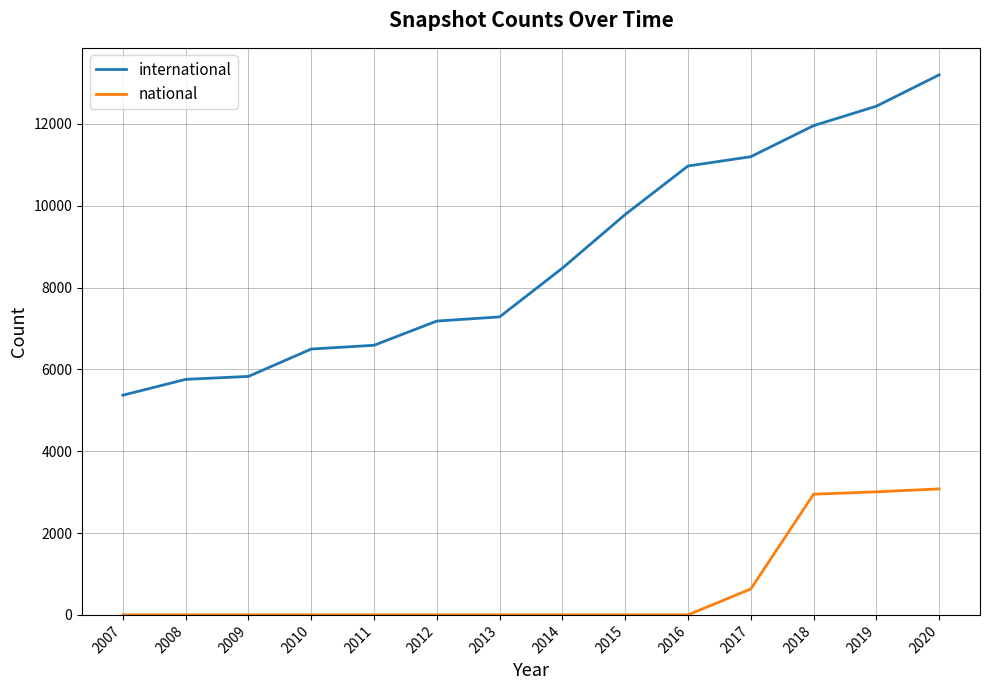

Does the chart display data point markers on the line(s)?

No